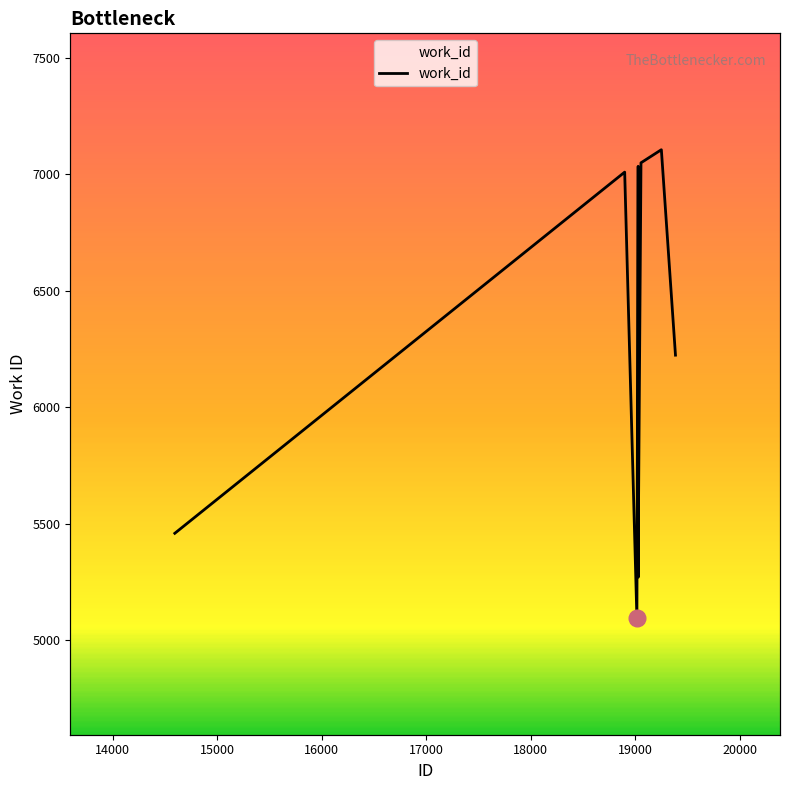

What is the value of the 9th point from the left?

7106